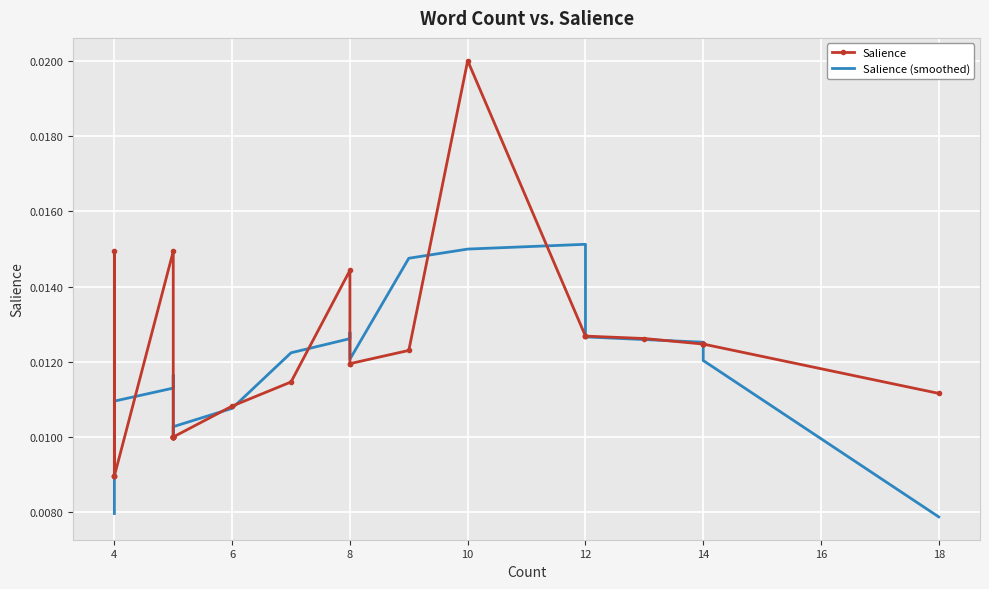

How many series are shown in this chart?

2